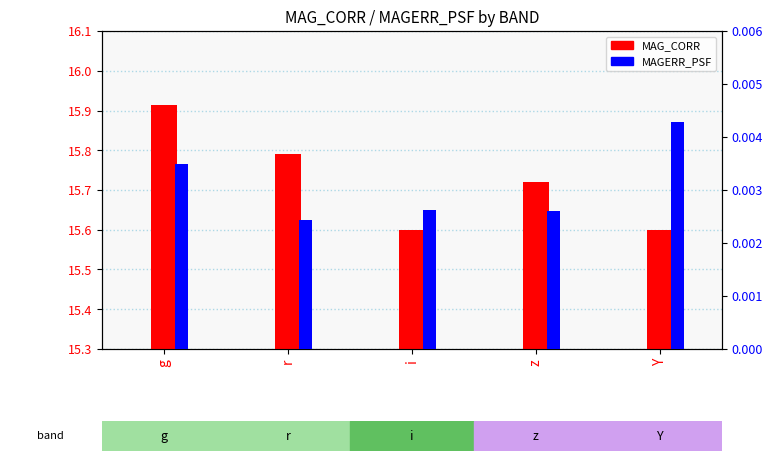

How many bars are there in total?

10